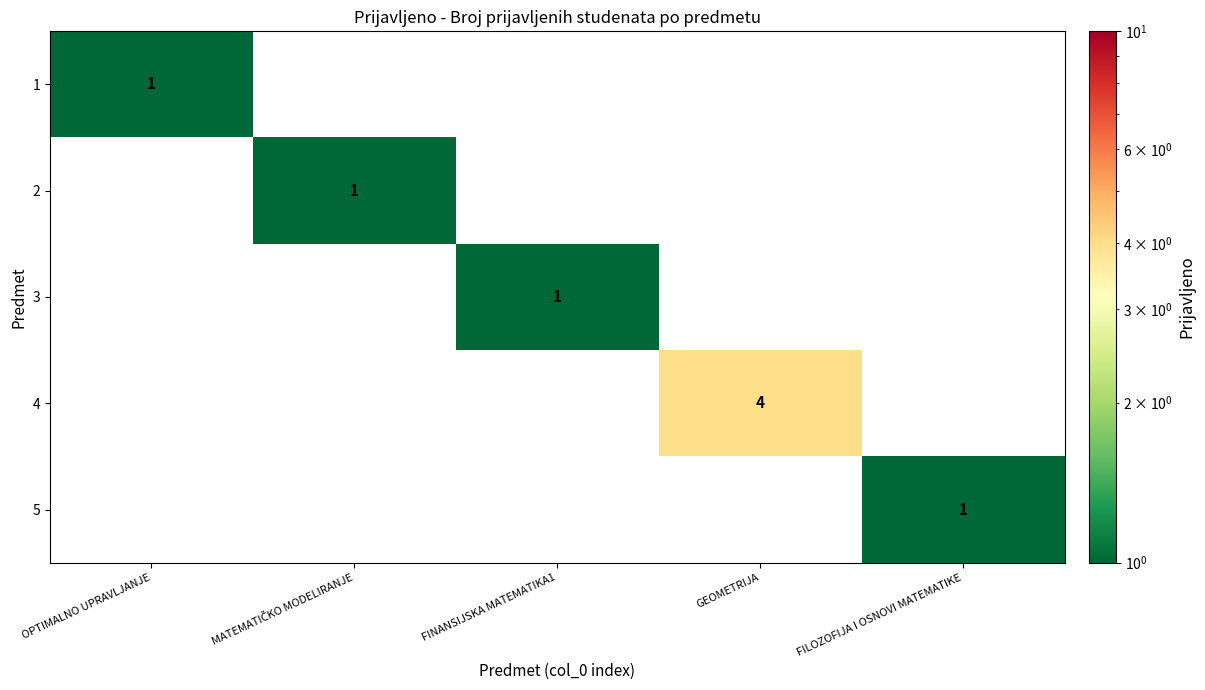

The value of 4 at GEOMETRIJA is 7. True or false?

False